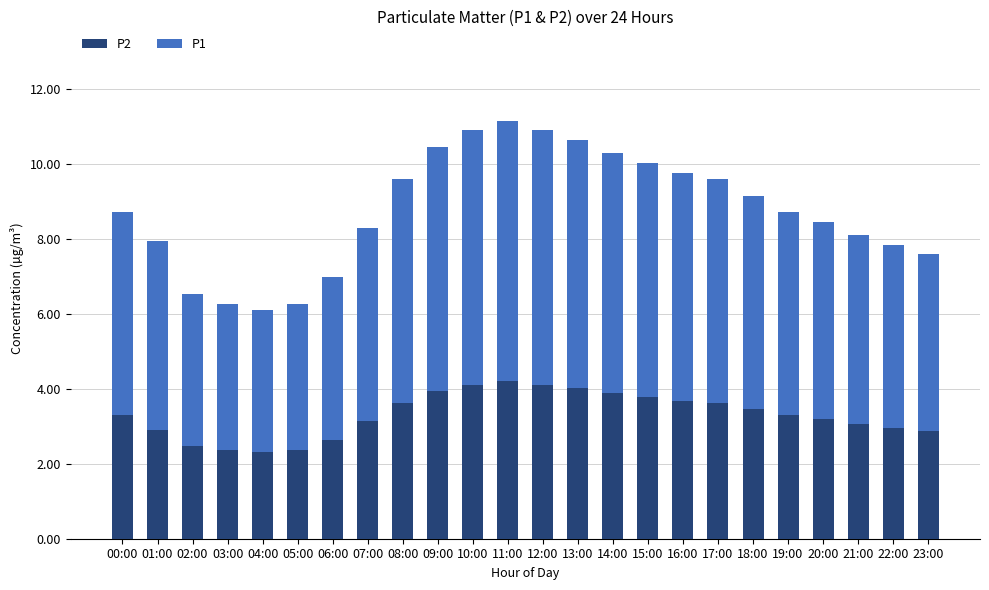

What are all the series names shown in the legend?

P2, P1